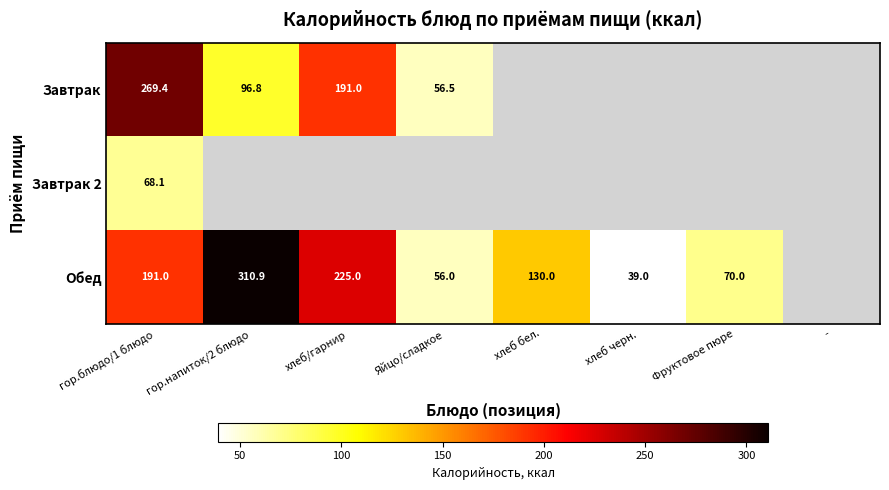

Which series has the largest range (max minus min)?

Обед